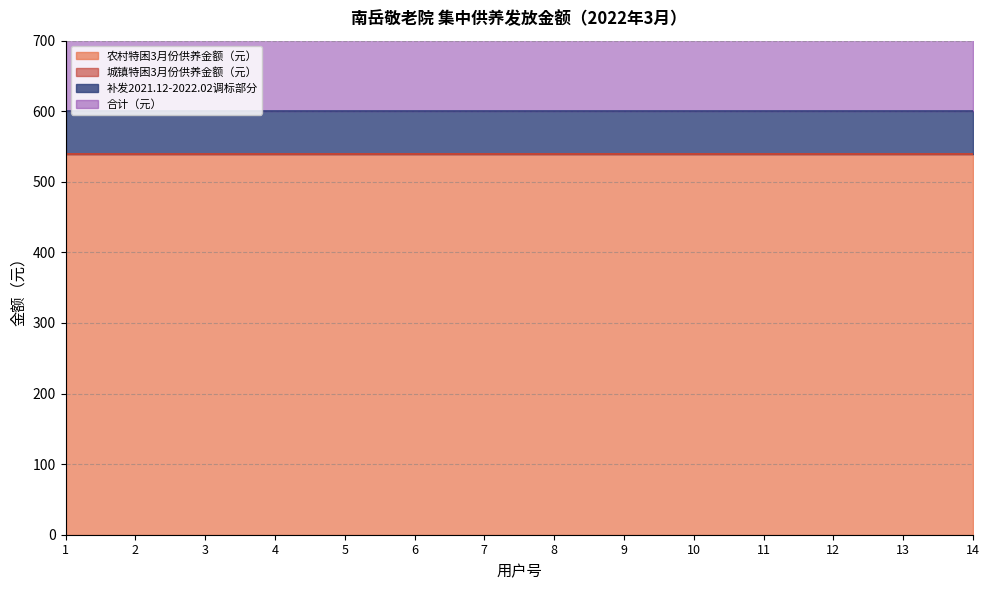

Which has a higher value, 11 or 13?

11